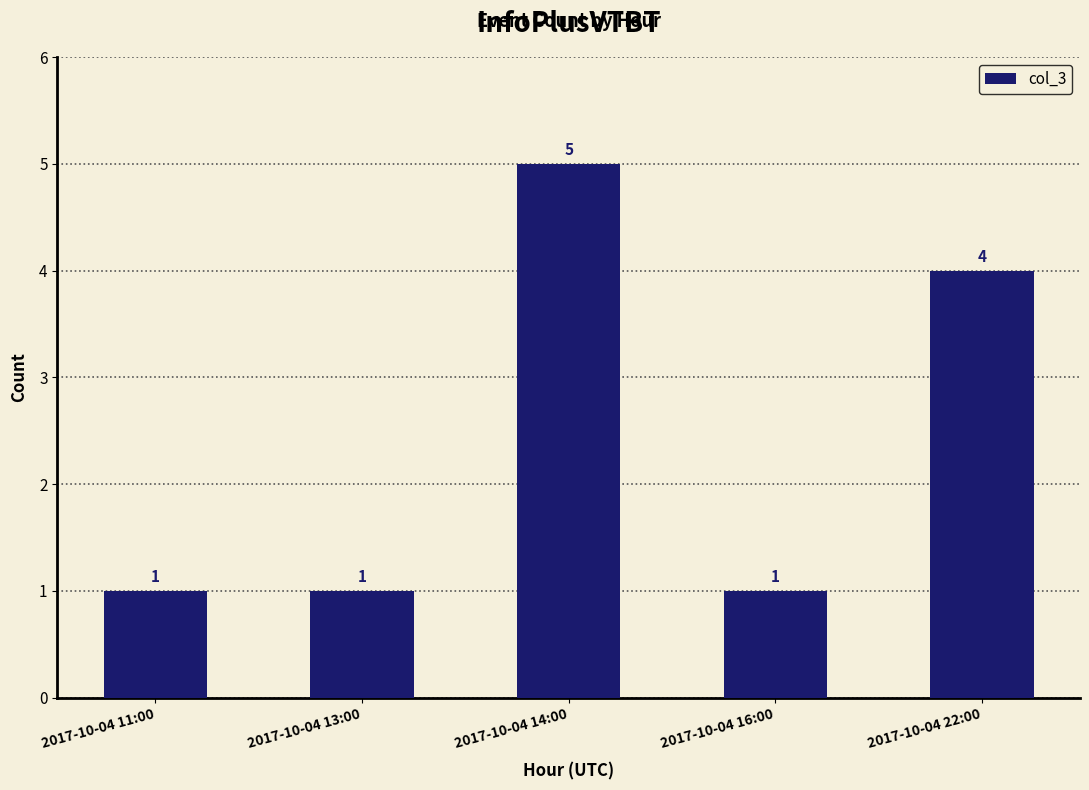

What is the sum of all values?

12